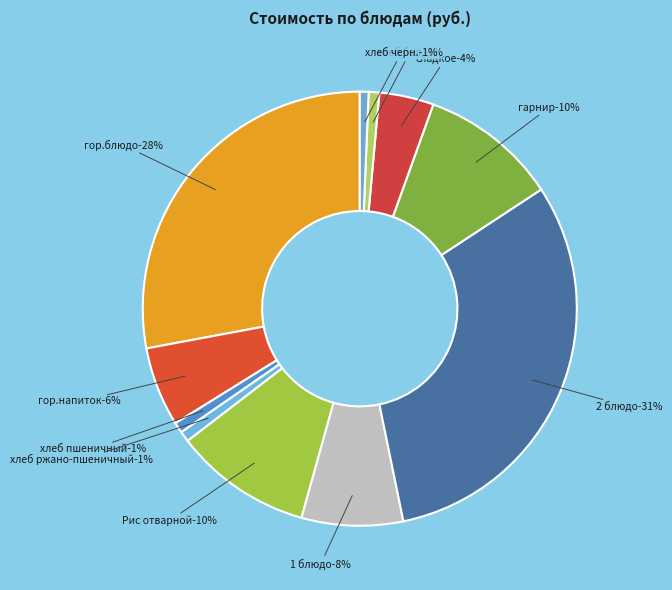

Does гарнир (Обед) account for over 50% of the chart?

No